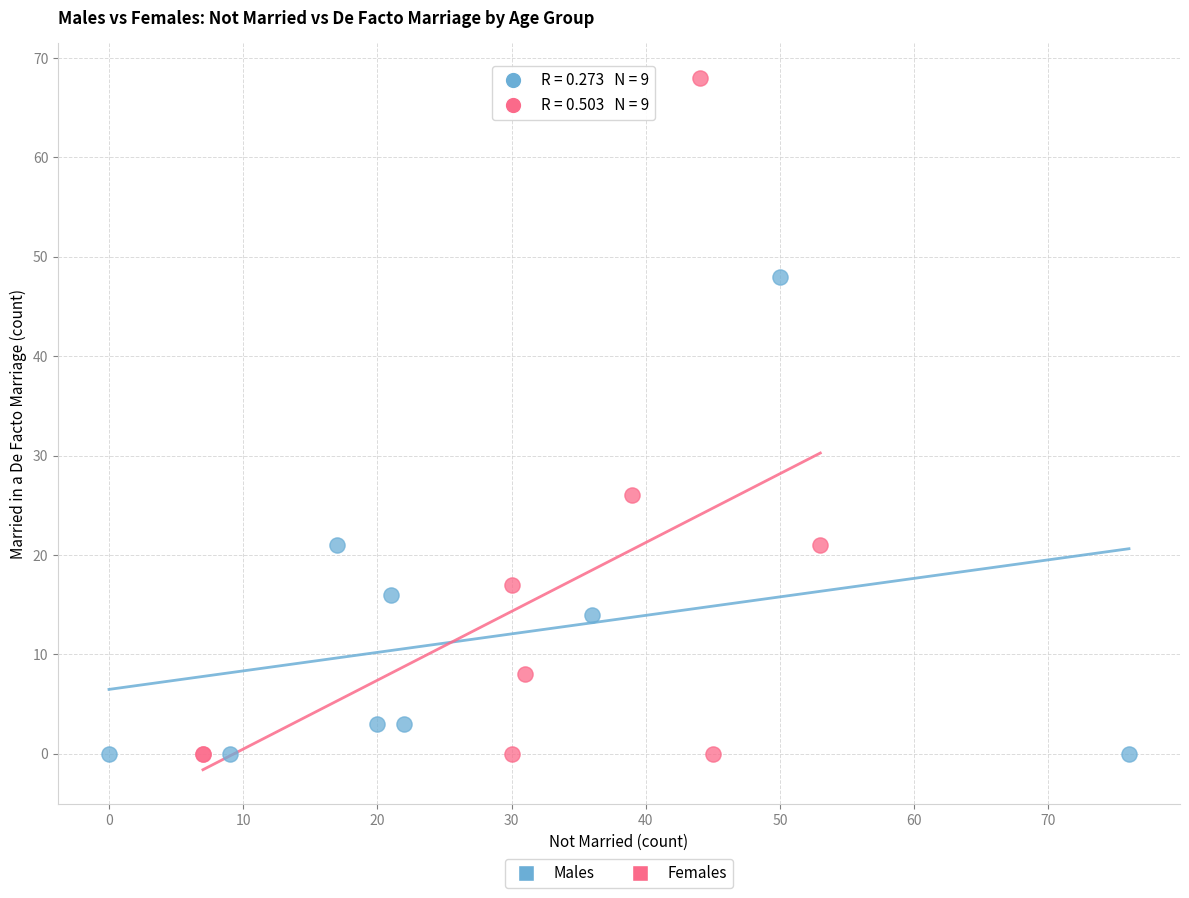

Which series has the largest Y range (max minus min)?

Females